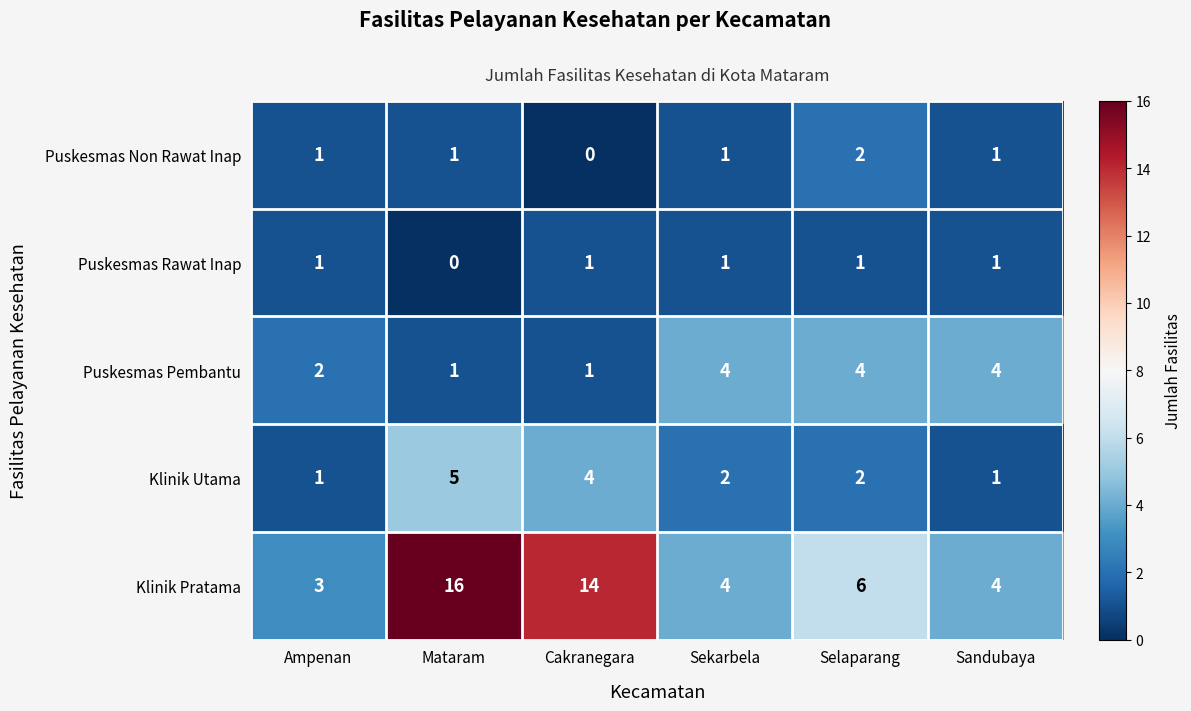

What is the difference between the highest and lowest values at Sandubaya?

3